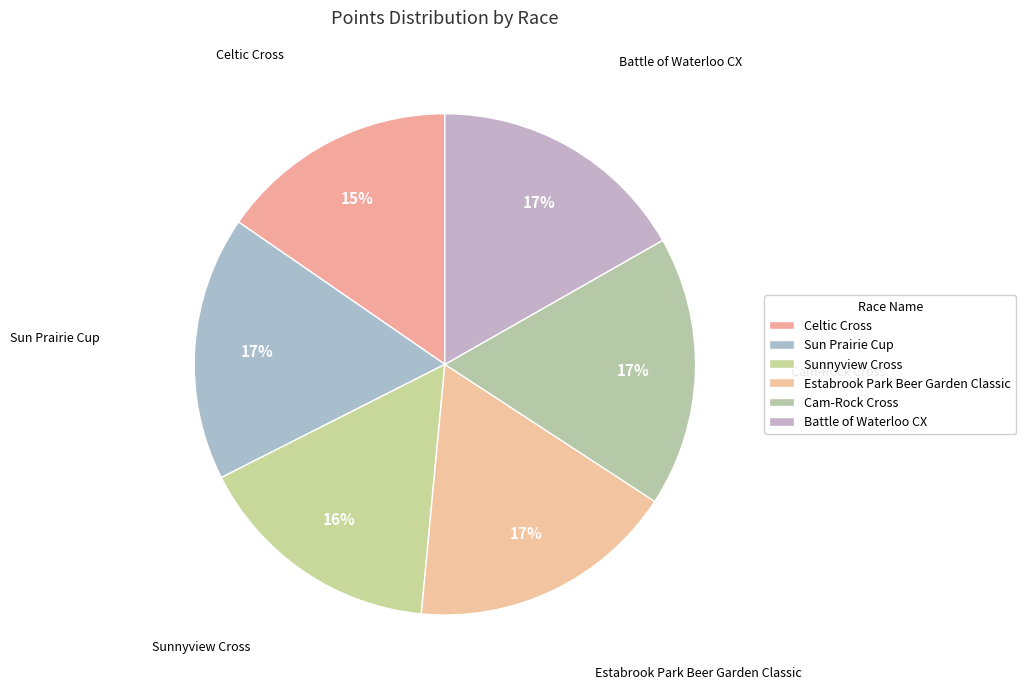

How many segments does this pie chart have?

6